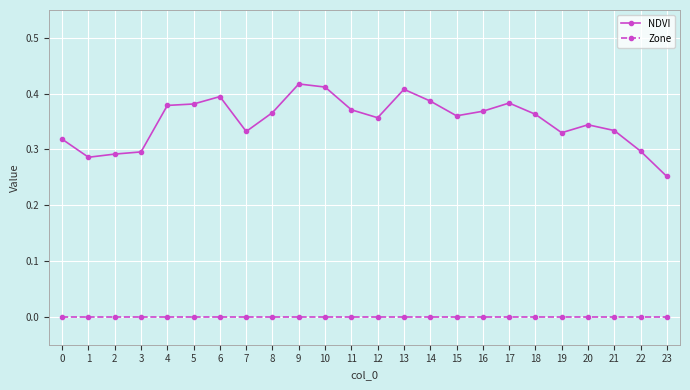

True or false: Zone and NDVI intersect in this chart.

False